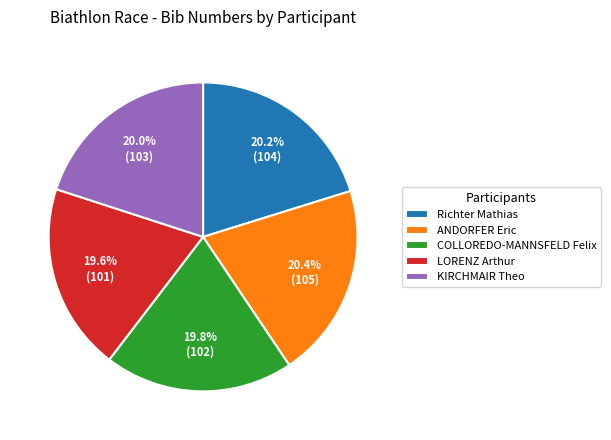

How many slices are in this pie chart?

5